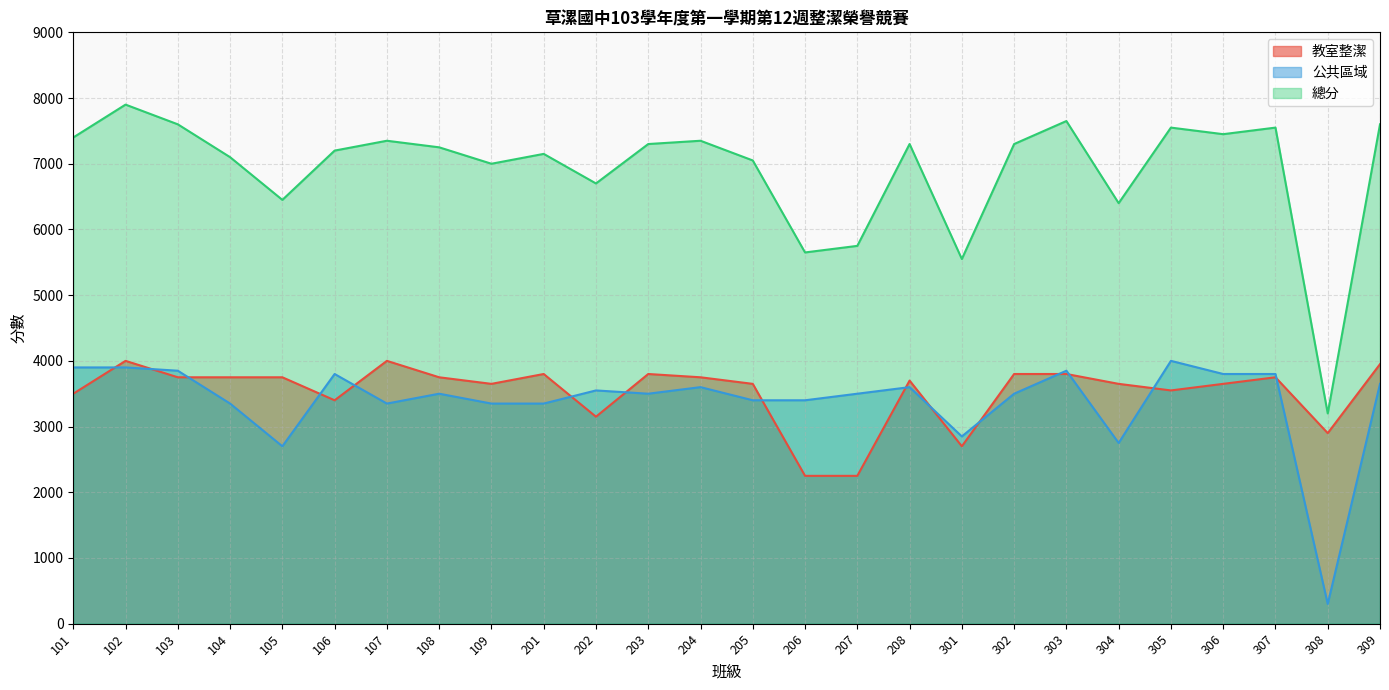

What is the value of the 教室整潔 point at the 7th from the left?

4000